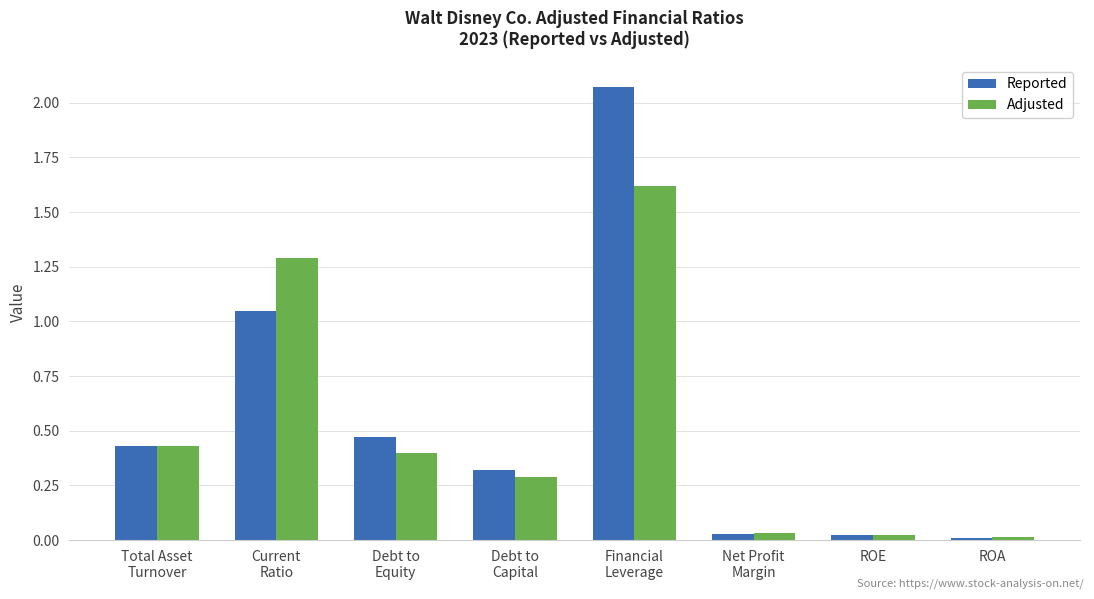

What is the sum of the Adjusted values at Debt to
Equity and Financial
Leverage?

2.0